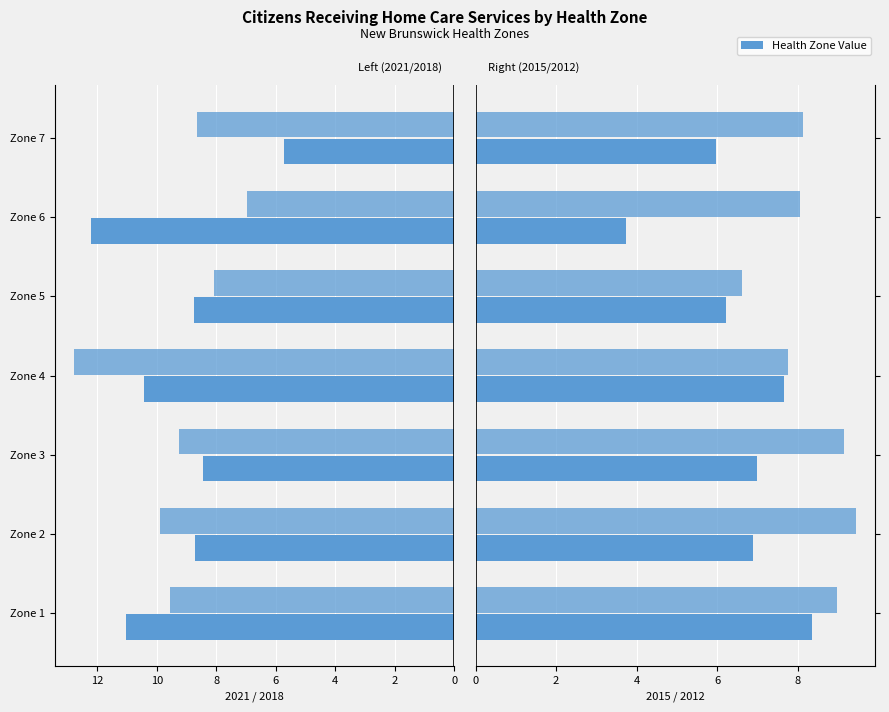

The value of 2012 at Zone 3 is 9.2. True or false?

True